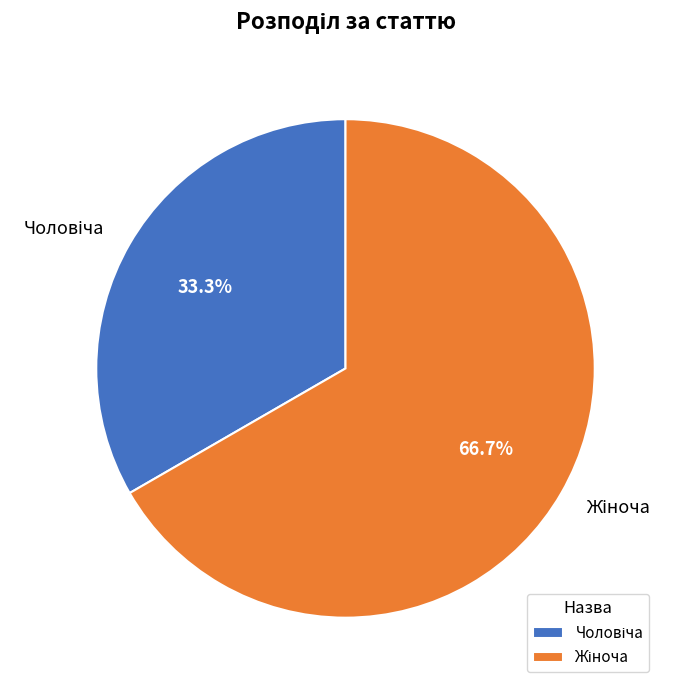

To the nearest percent, what is the average slice percentage?

50%